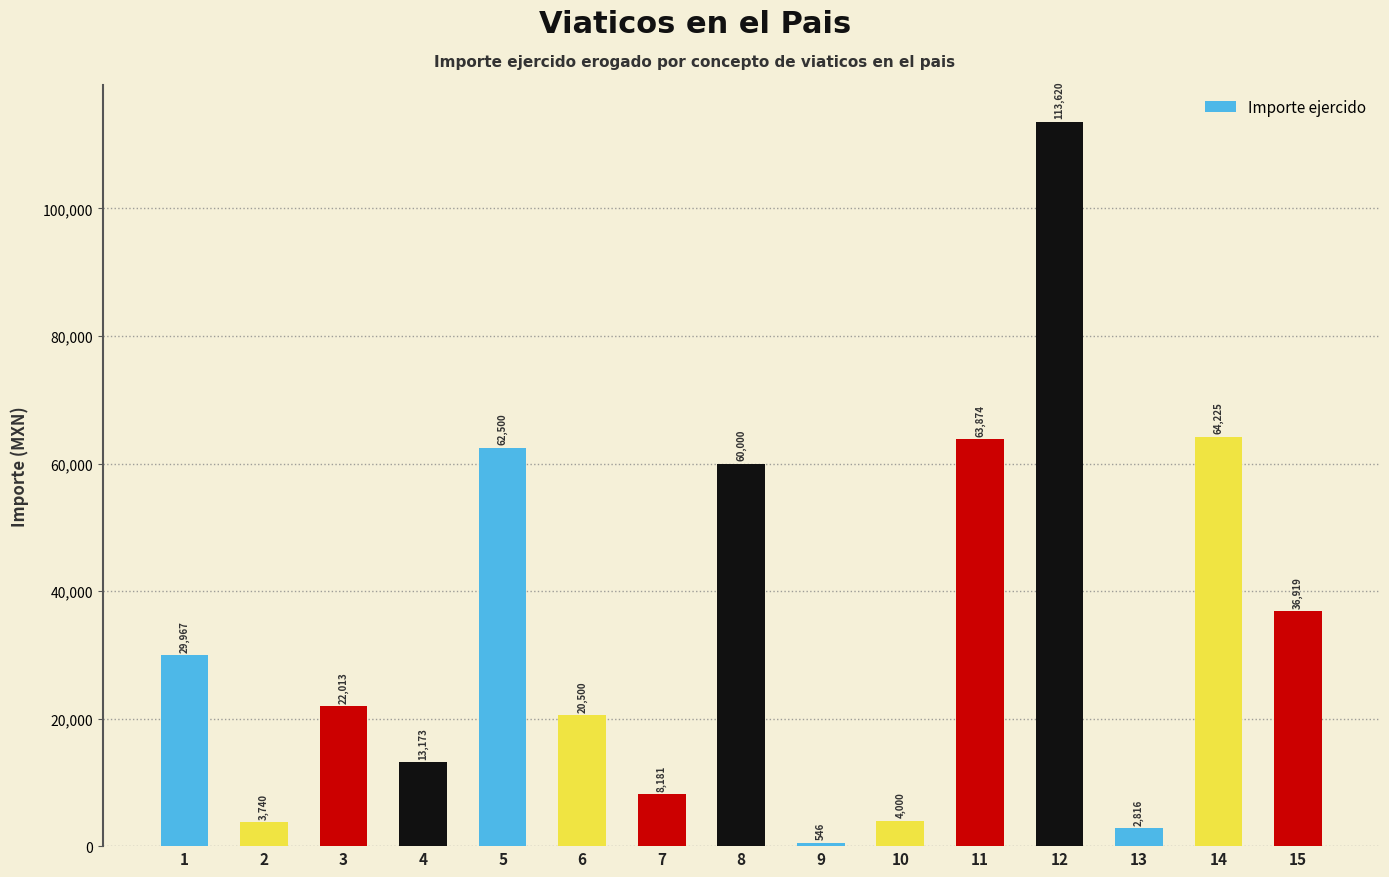

True or false: the data shows 45263.2 at 1.

False